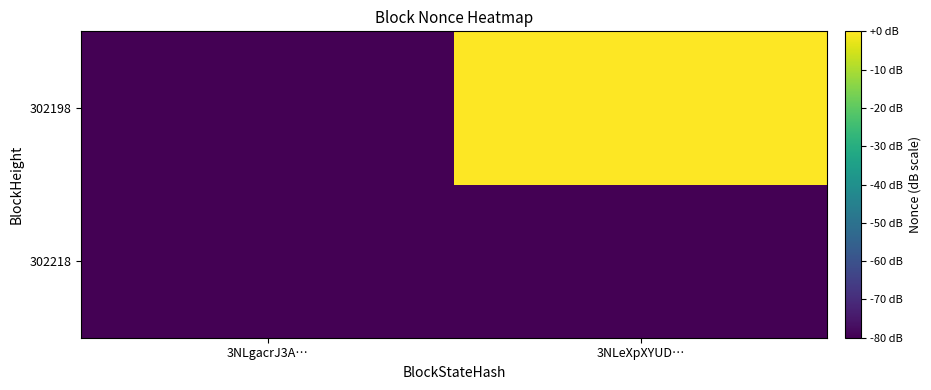

Which series has the largest total across all categories?

302198